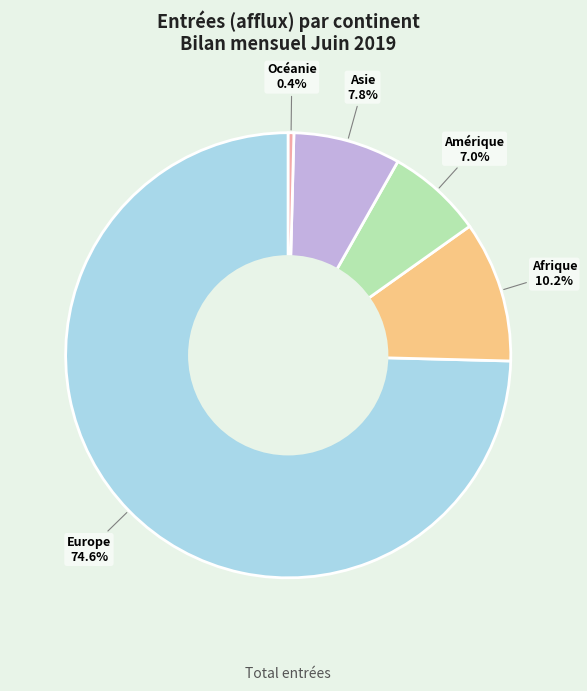

To the nearest percent, what is the difference between the largest and smallest slice percentages?

74%